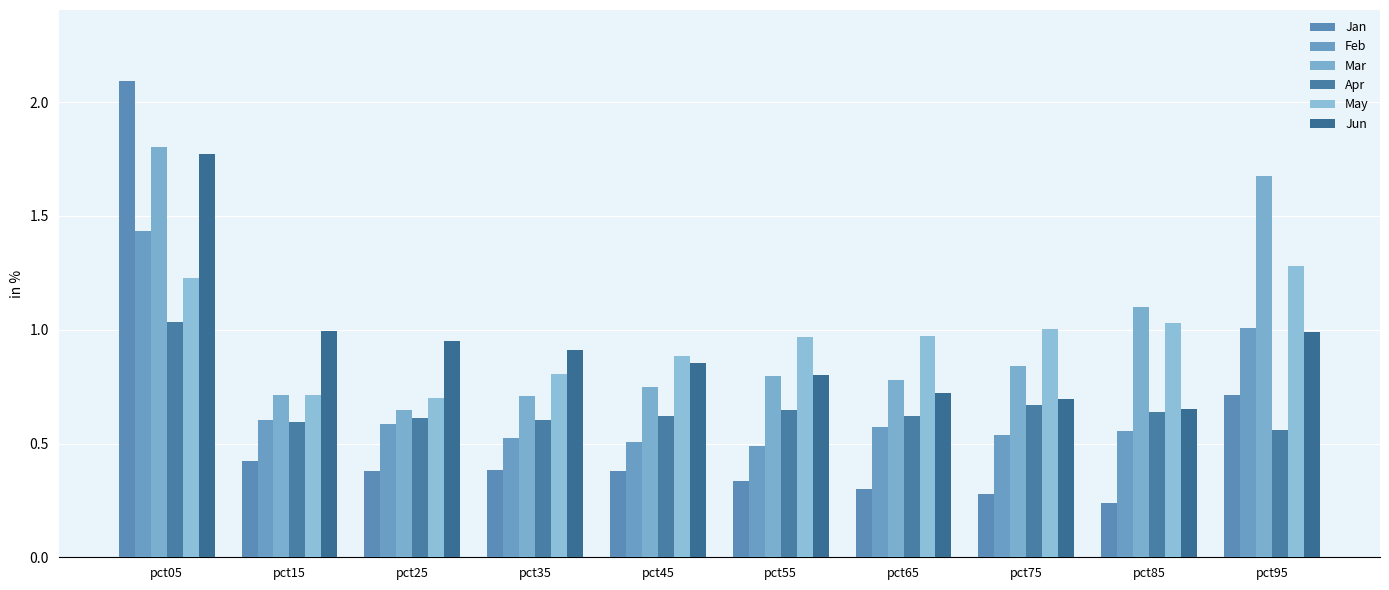

What is the sum of the Jun values at pct75 and pct45?

1.5